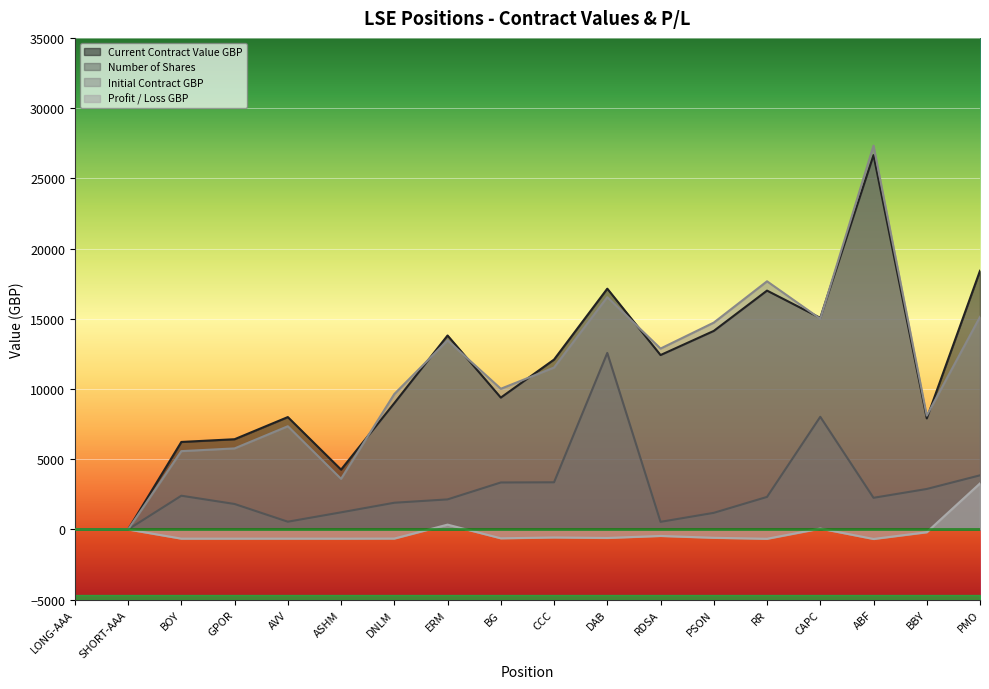

Which category has the lowest value in the Initial Contract GBP series?

LONG-AAA